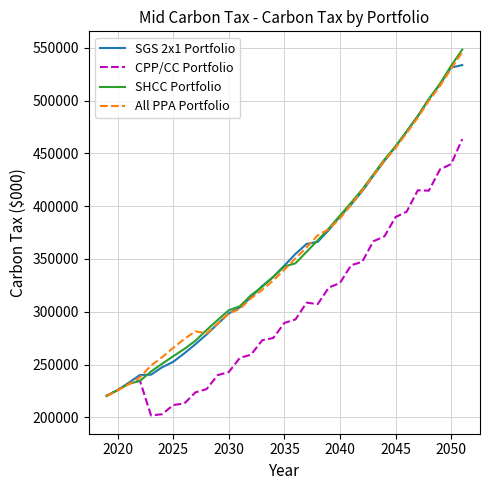

What are all the series names shown in the legend?

SGS 2x1 Portfolio, CPP/CC Portfolio, SHCC Portfolio, All PPA Portfolio